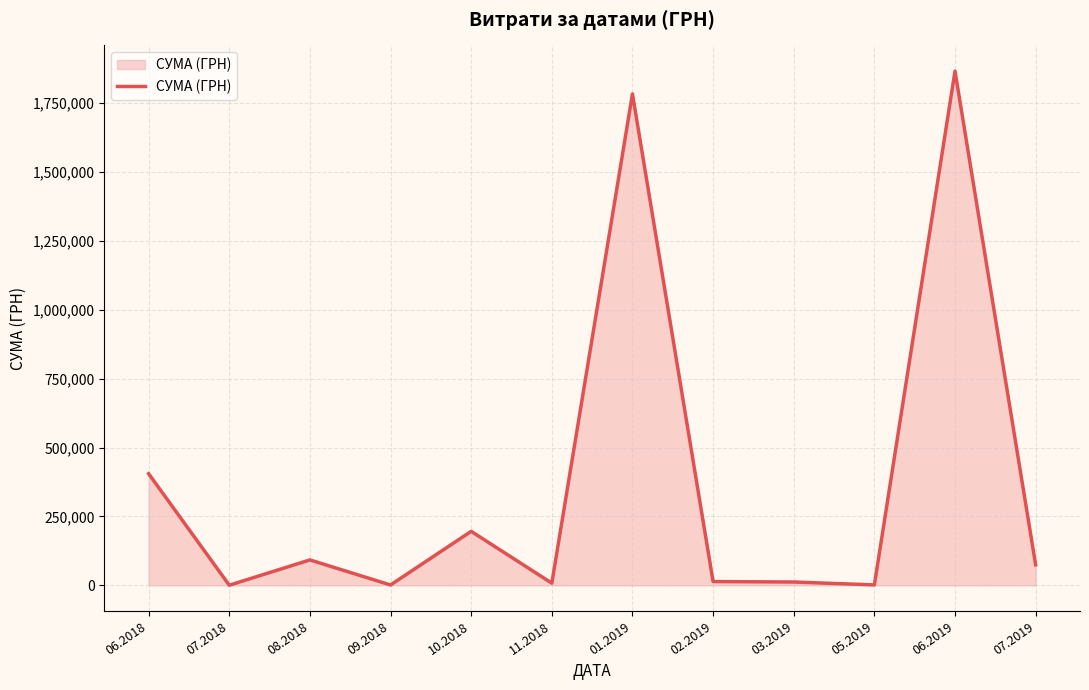

What is the difference between the maximum and minimum values?

1865920.4